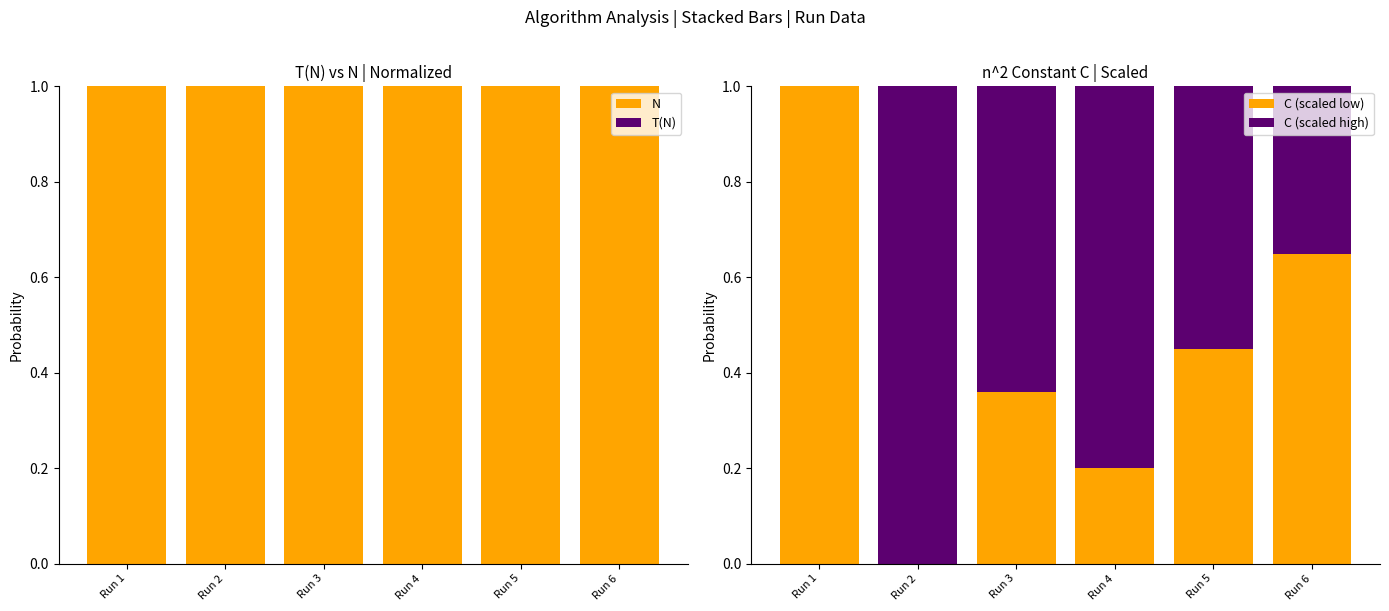

Which series has the largest total across all categories?

N